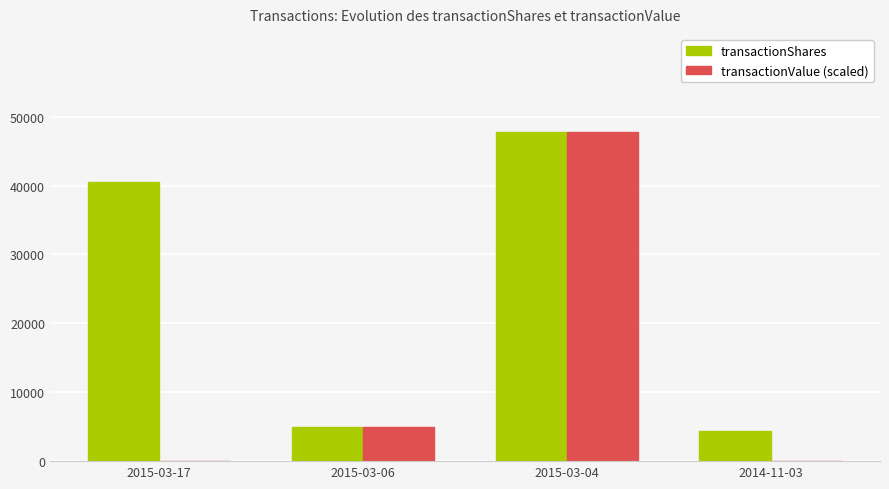

True or false: transactionShares has a value of 17278.9 at 2015-03-04.

False